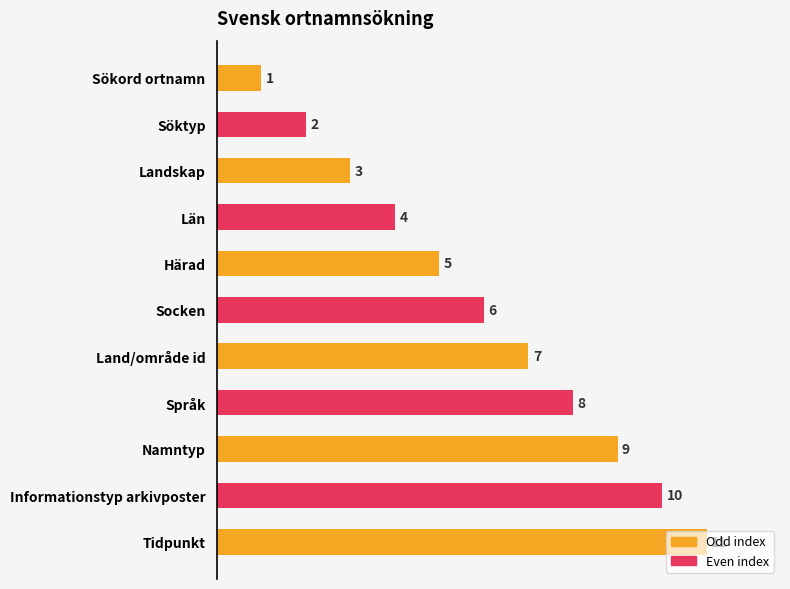

Which has a higher value, Informationstyp arkivposter or Sökord ortnamn?

Informationstyp arkivposter